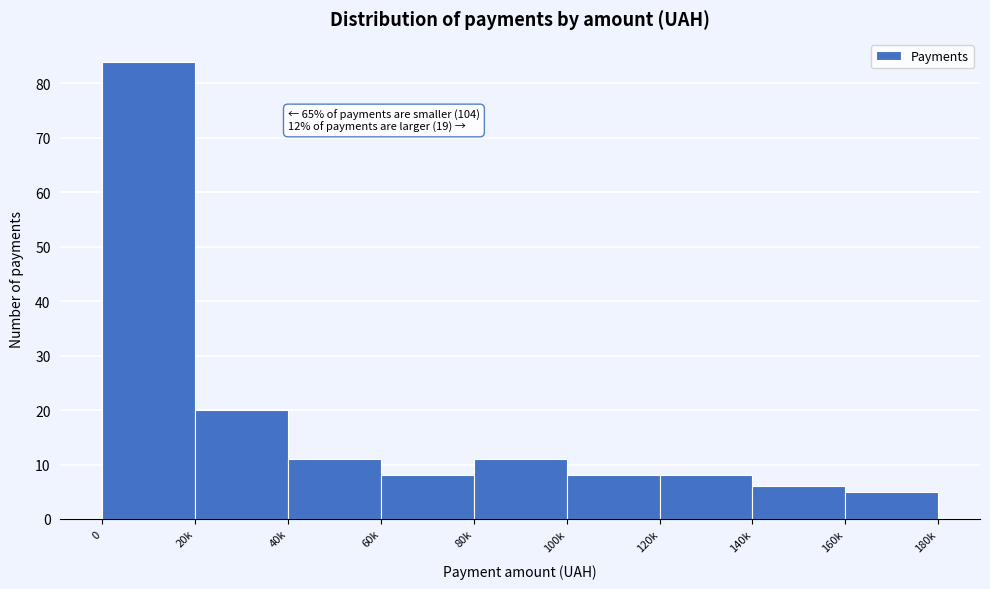

Reading left to right, list all the values displayed in this chart.

0=84	20k=20	40k=11	60k=8	80k=11	100k=8	120k=8	140k=6	160k=5